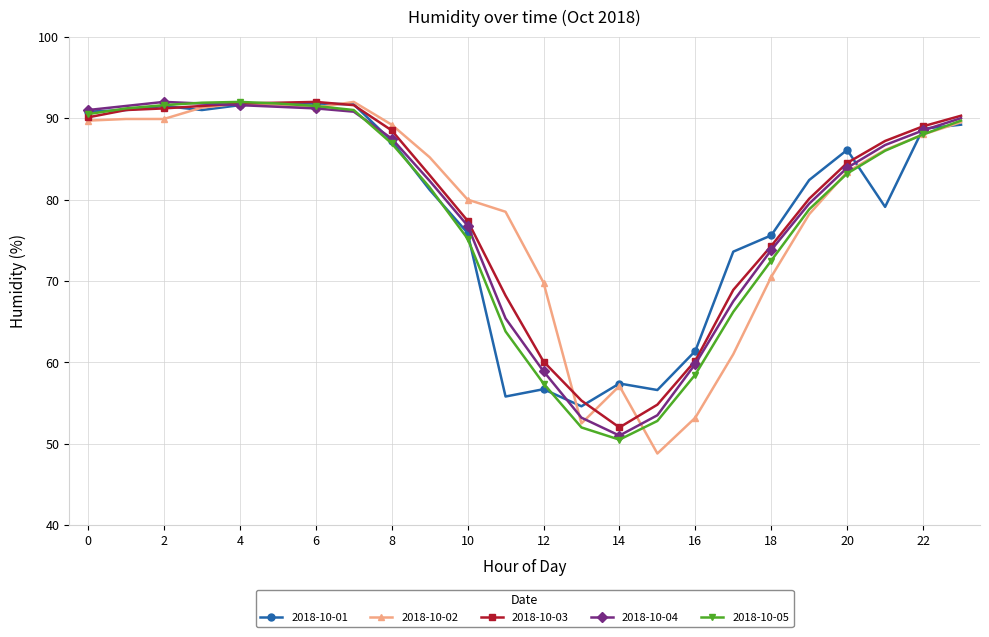

What is the smallest value displayed?

48.8